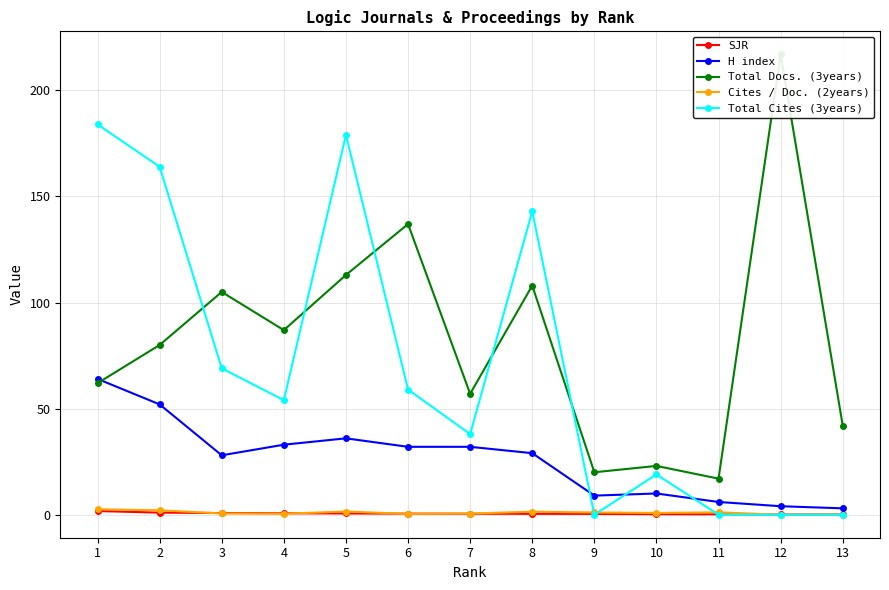

The Total Docs. (3years) series shows 21.5 at 13. True or false?

False